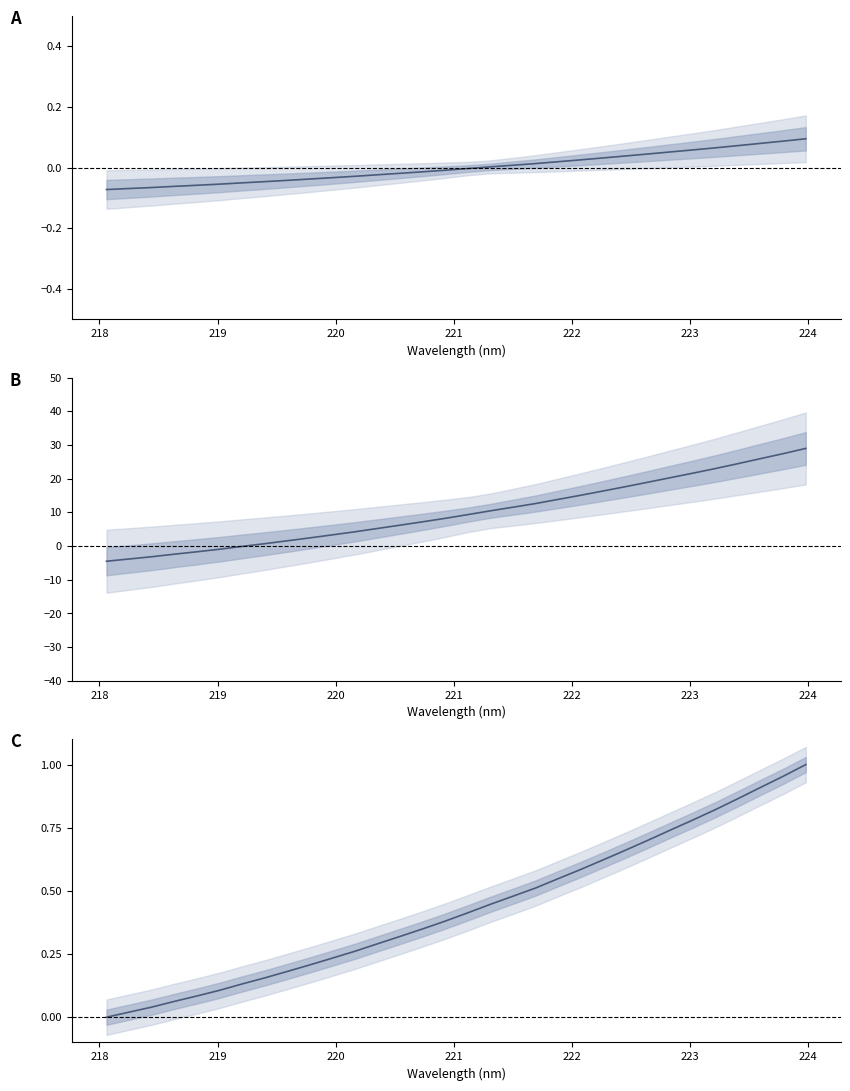

After their last crossing, which series has the higher values: Intensity (normalized 0-1) or Intensity (scaled)?

Intensity (scaled)